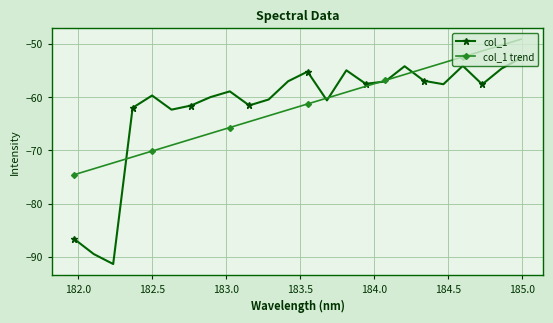

How many interior local peaks does the col_1 series have?

6